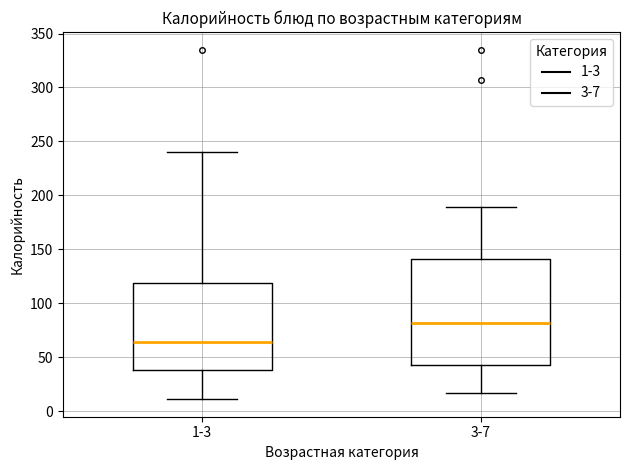

Reading left to right, read every box against the y-axis: the position of its median line, the range the box covers, and the ends of its whiskers. The values are not printed on the chart, so give them approximately, as read against the axis.

1-3: median 65, box 40 to 120, whiskers 10 to 240
3-7: median 80, box 45 to 140, whiskers 15 to 190